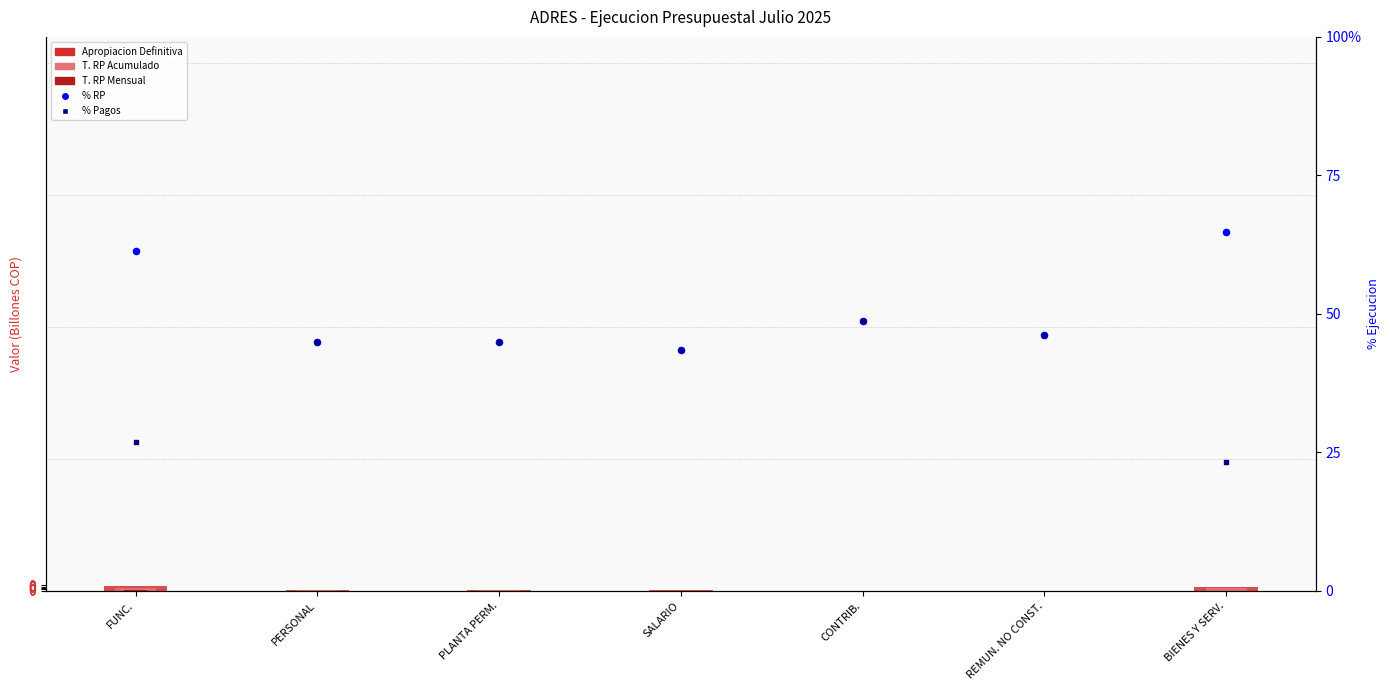

At which category is the sum across all series the highest?

CONTRIB.